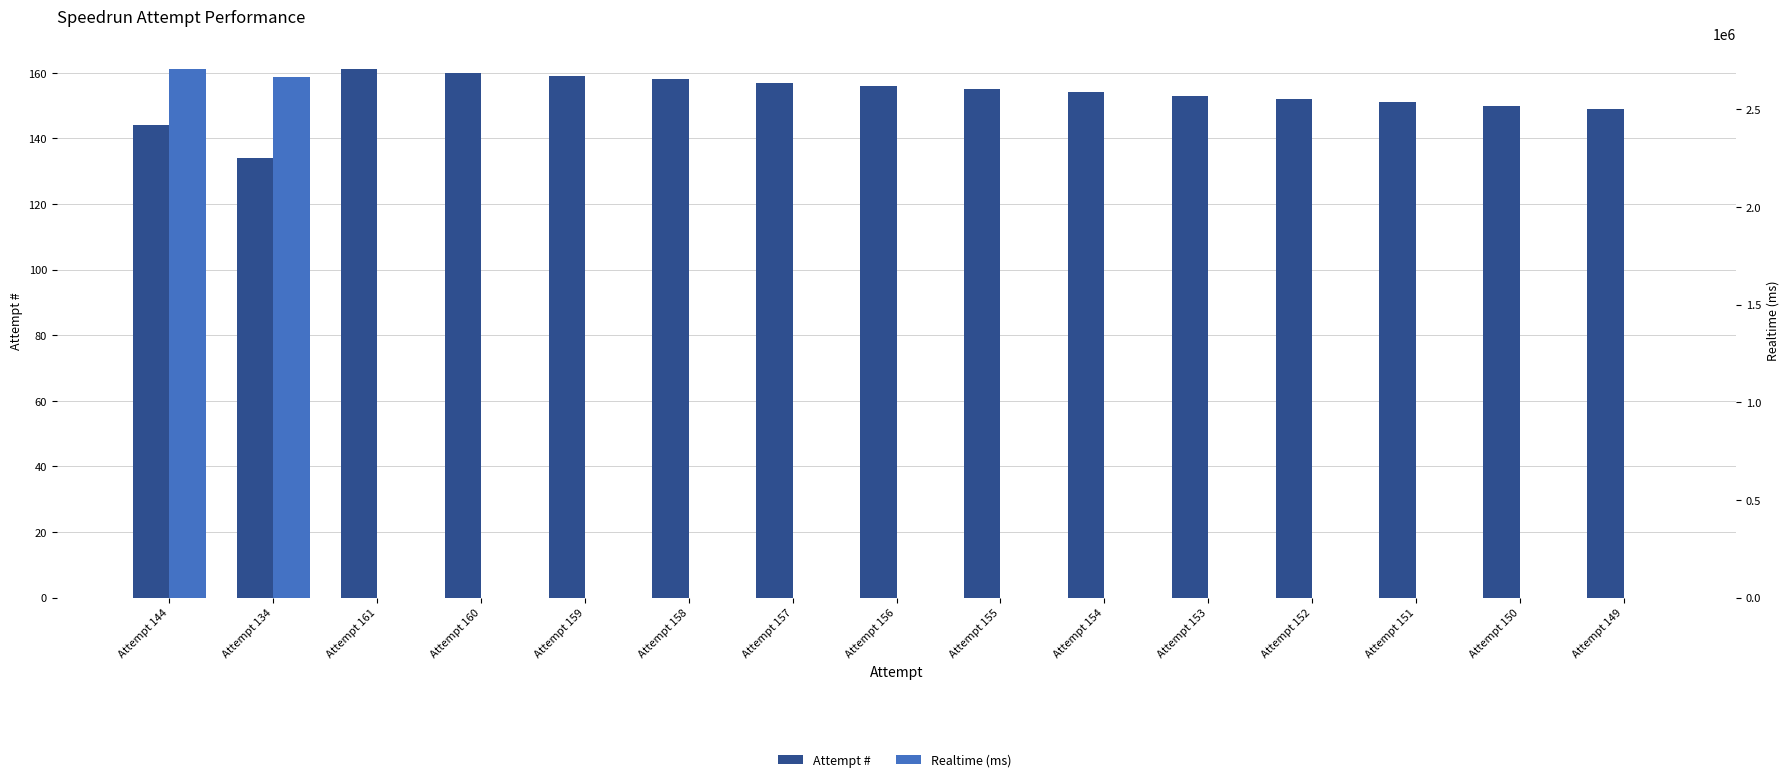

Reading left to right, list all the values displayed in this chart.

Attempt #: Attempt 144=144	Attempt 134=134	Attempt 161=161	Attempt 160=160	Attempt 159=159	Attempt 158=158	Attempt 157=157	Attempt 156=156	Attempt 155=155	Attempt 154=154	Attempt 153=153	Attempt 152=152	Attempt 151=151	Attempt 150=150	Attempt 149=149
Realtime (ms): Attempt 144=2703065	Attempt 134=2665654	Attempt 161=0	Attempt 160=0	Attempt 159=0	Attempt 158=0	Attempt 157=0	Attempt 156=0	Attempt 155=0	Attempt 154=0	Attempt 153=0	Attempt 152=0	Attempt 151=0	Attempt 150=0	Attempt 149=0